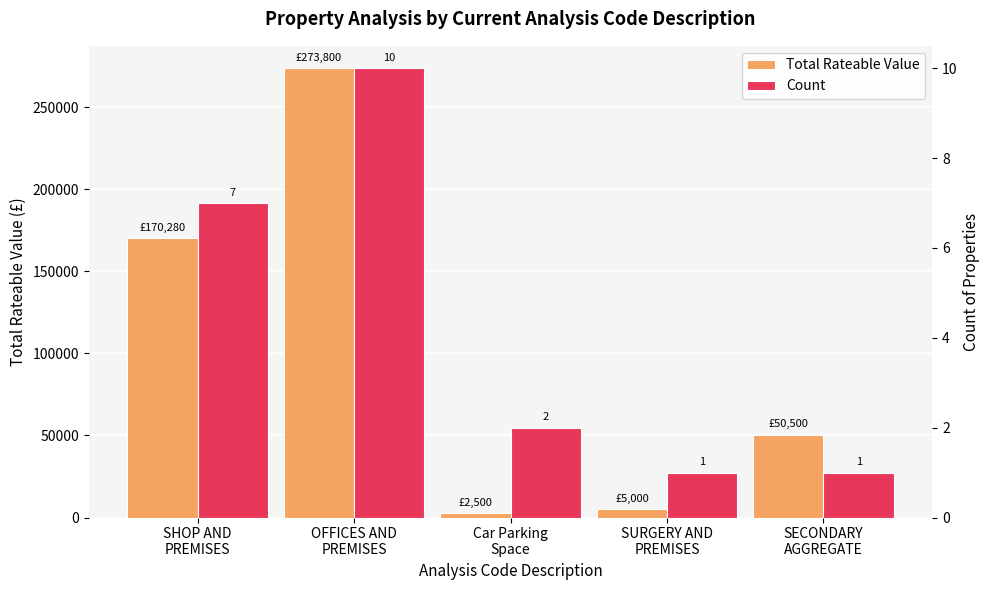

Rank the series by their average value, from lowest to highest.

Count, Total Rateable Value